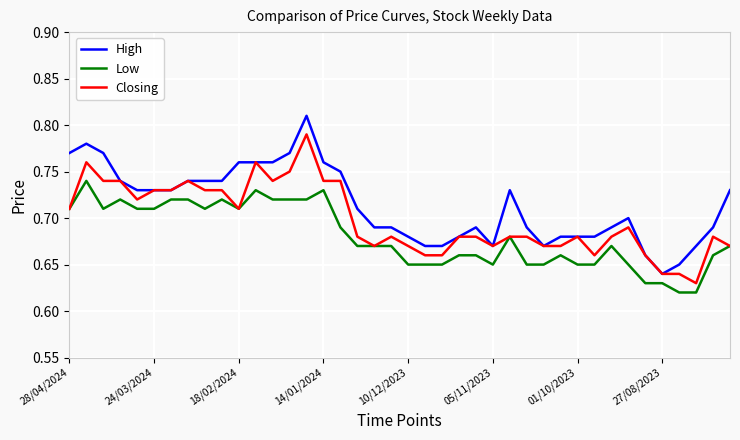

List the series in order of their peak value, highest first.

High, Closing, Low